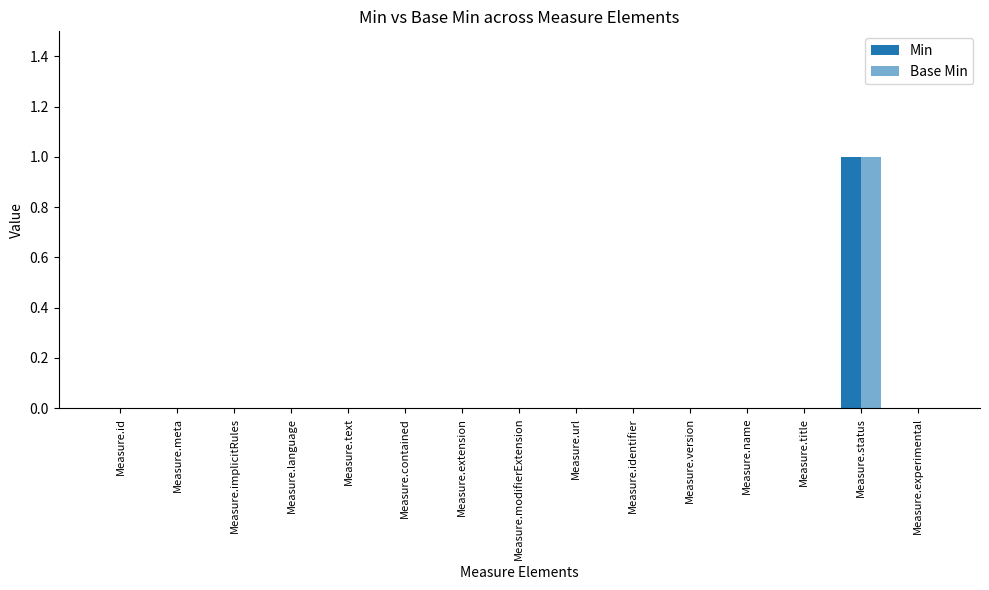

Is it true that Min equals -1 at Measure.extension?

False